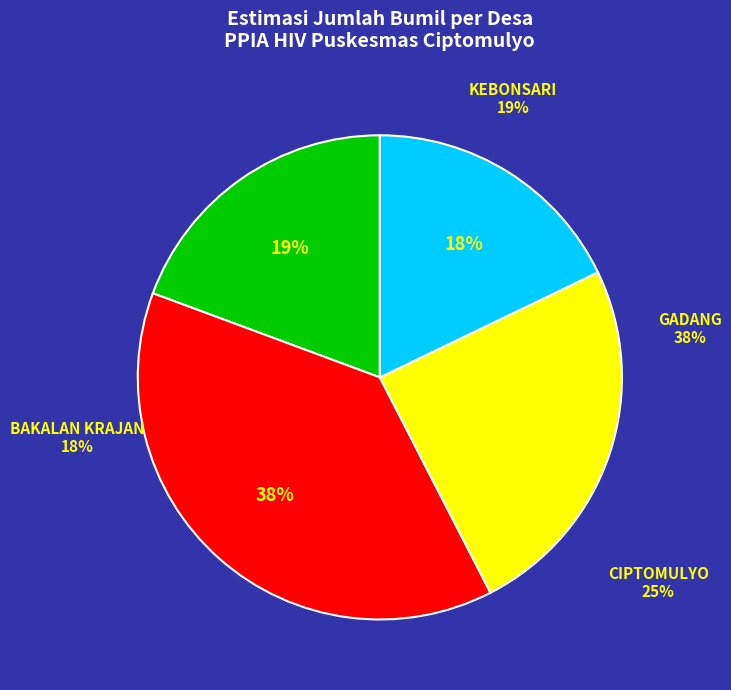

How many segments does this pie chart have?

4